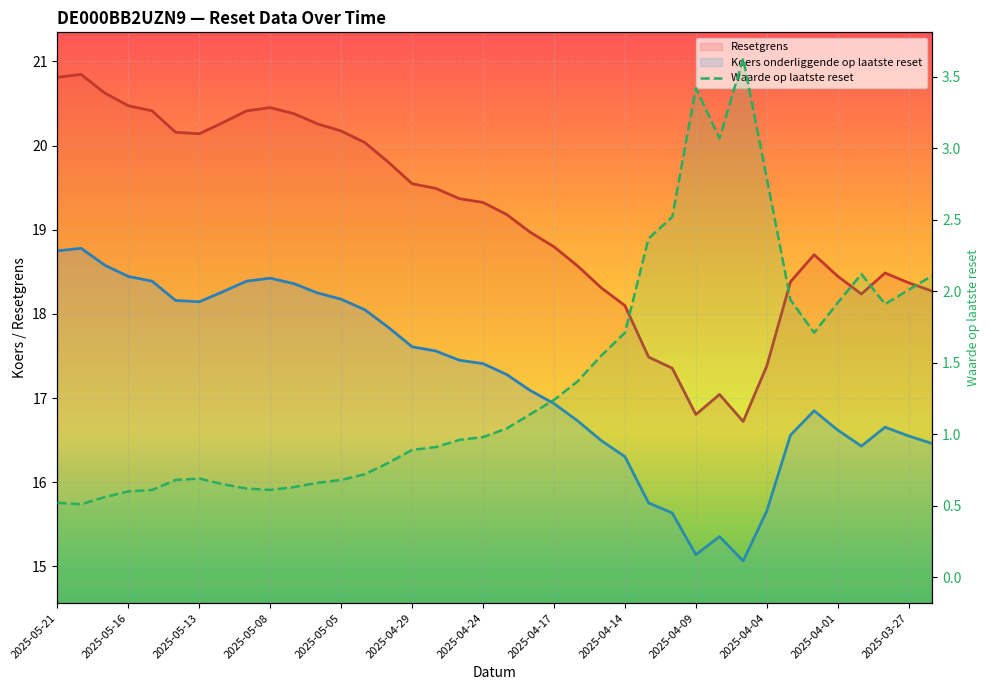

Which category has the highest value across all series?

2025-05-16